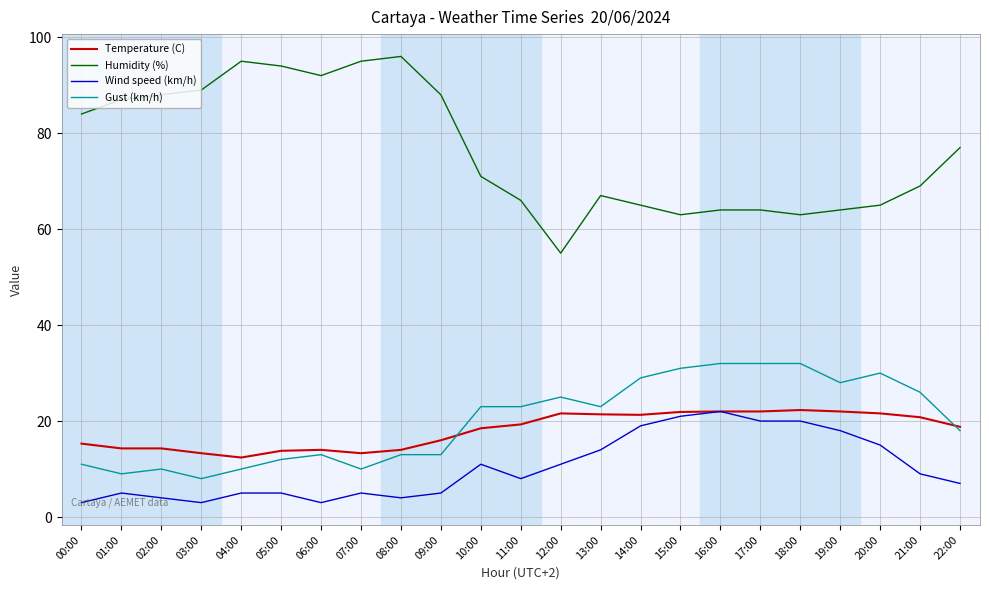

Count the number of categories in the chart.

23